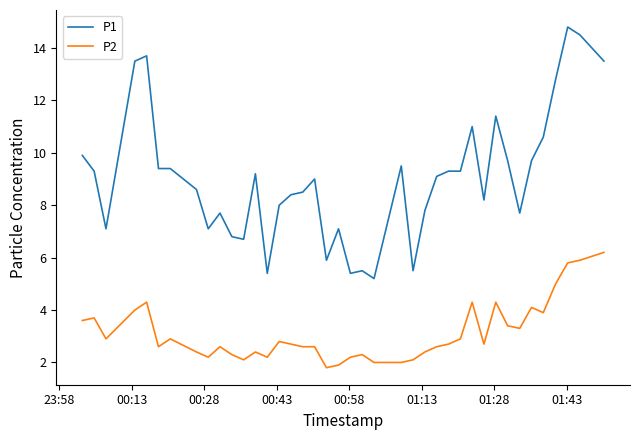

Which series has the largest range (max minus min)?

P1